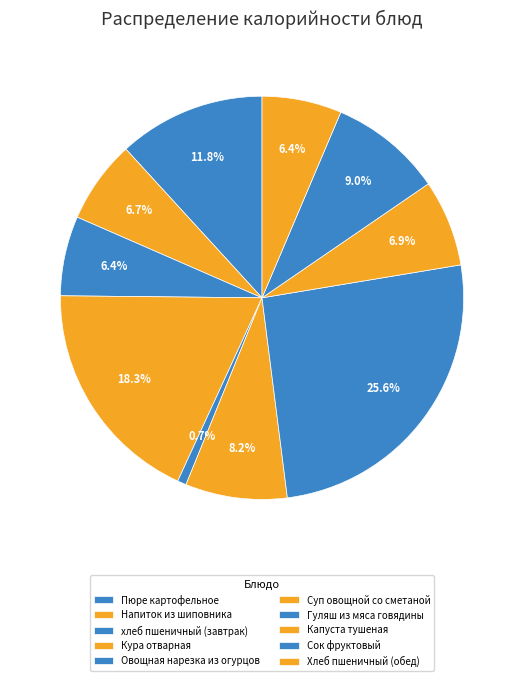

Which slice is the largest?

Гуляш из мяса говядины